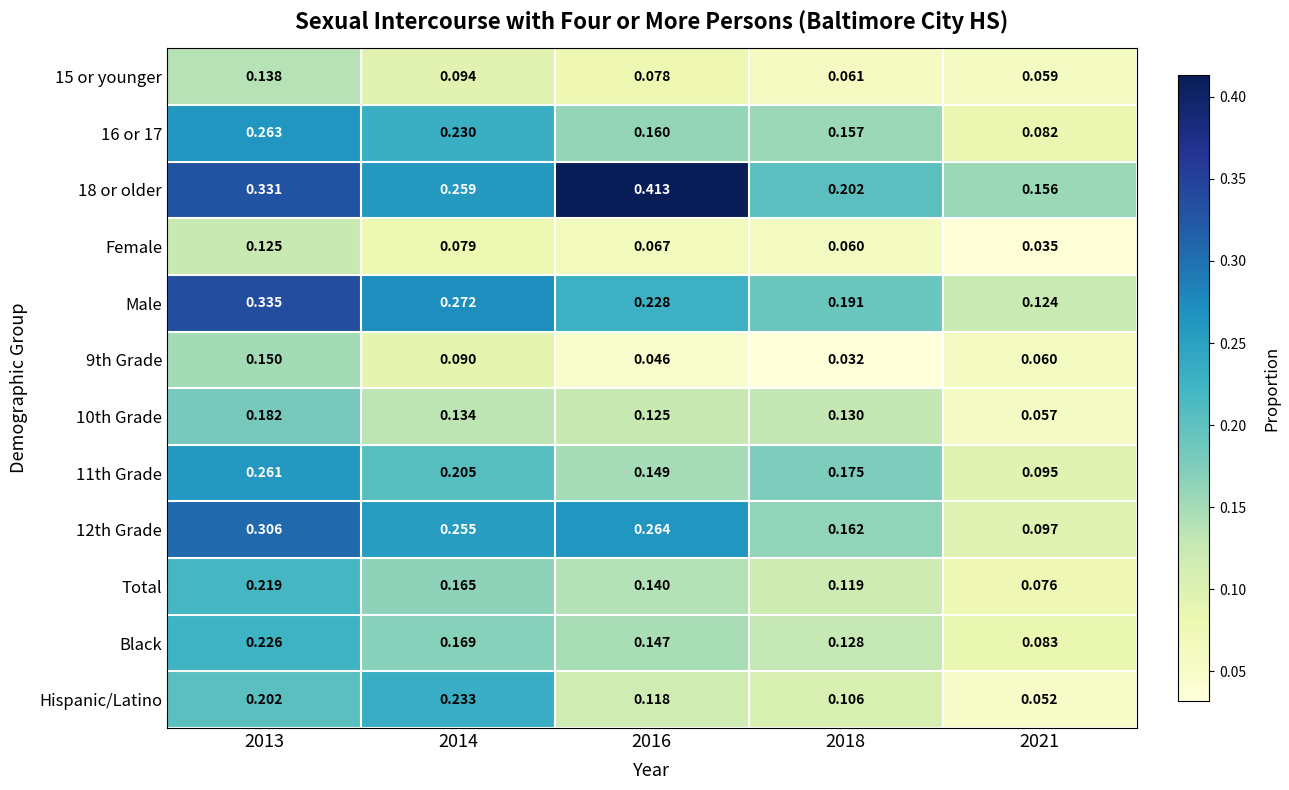

Which series changed the most between 2014 and 2018?

Hispanic/Latino